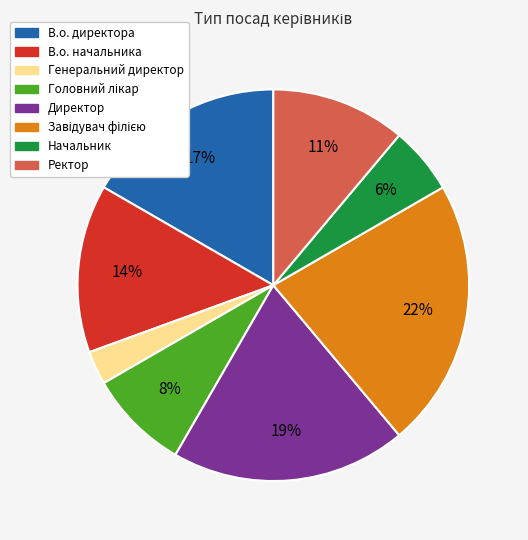

To the nearest percent, what is the combined percentage of Директор and В.о. директора?

36%